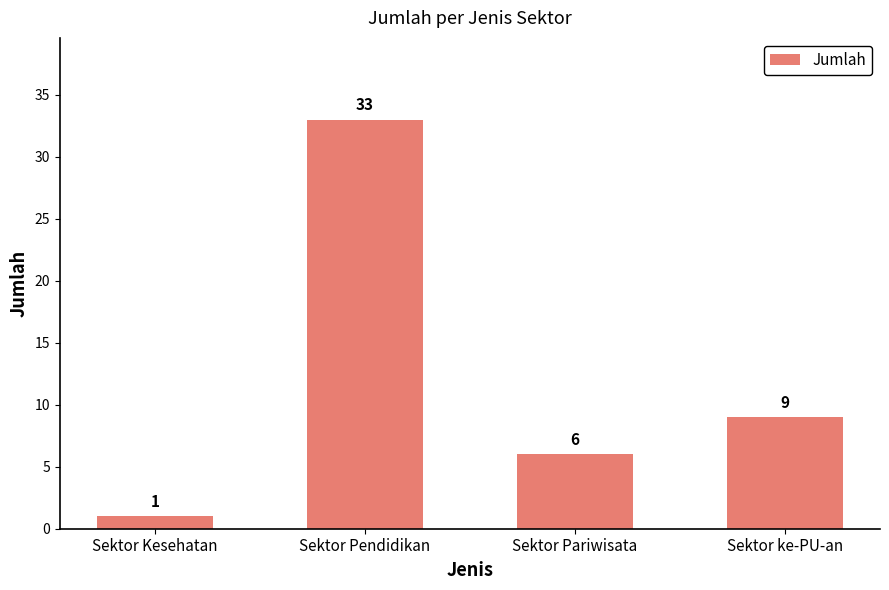

What is the difference between the maximum and minimum values?

32